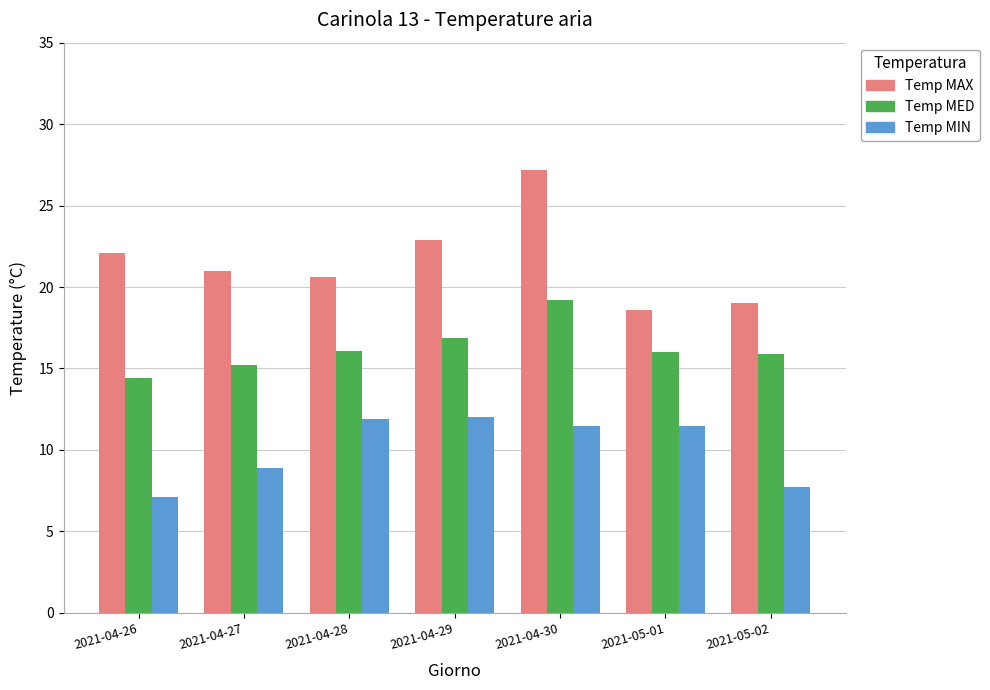

The value of Temp MAX at 2021-04-28 is 20.6. True or false?

True